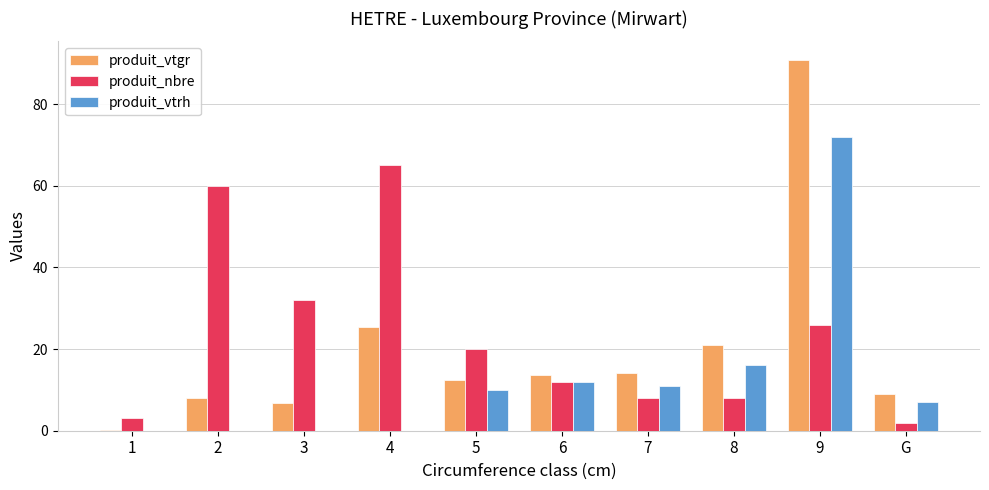

True or false: produit_nbre has a value of 32.0 at 3.

True